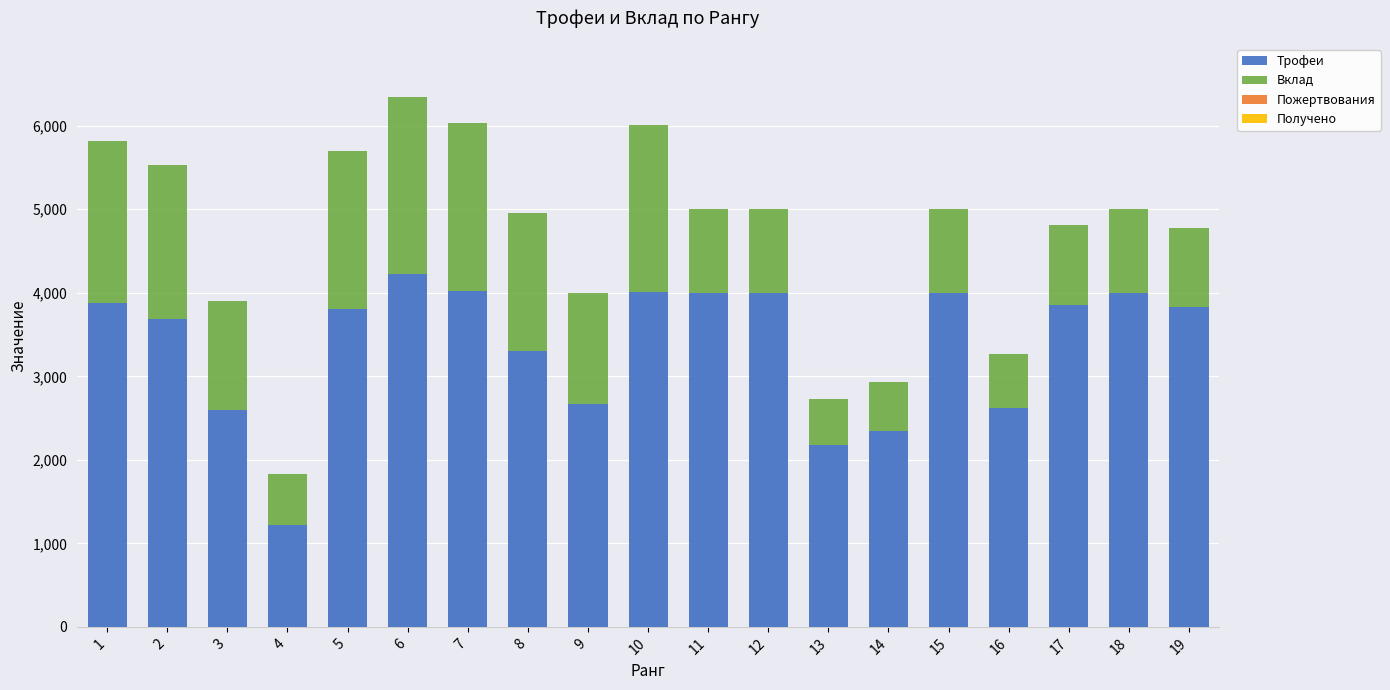

How many categories are shown in the chart?

19